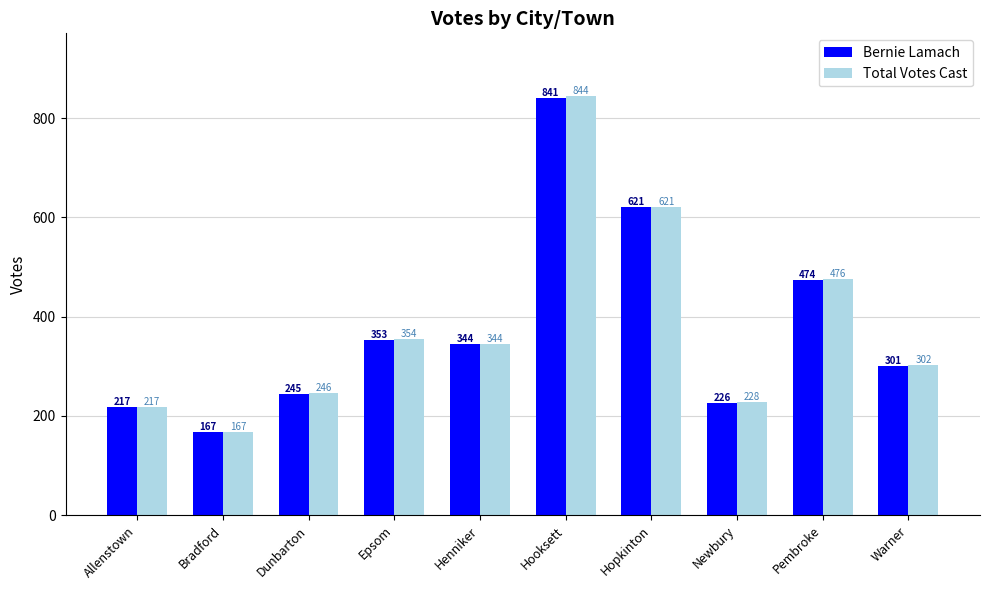

The value of Bernie Lamach at Bradford is 167. True or false?

True